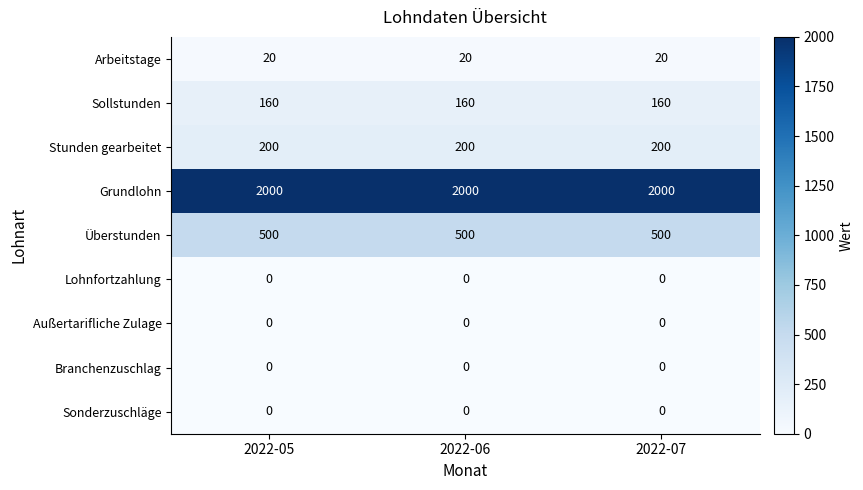

What is the spread (max minus min) of values at 2022-06?

2000